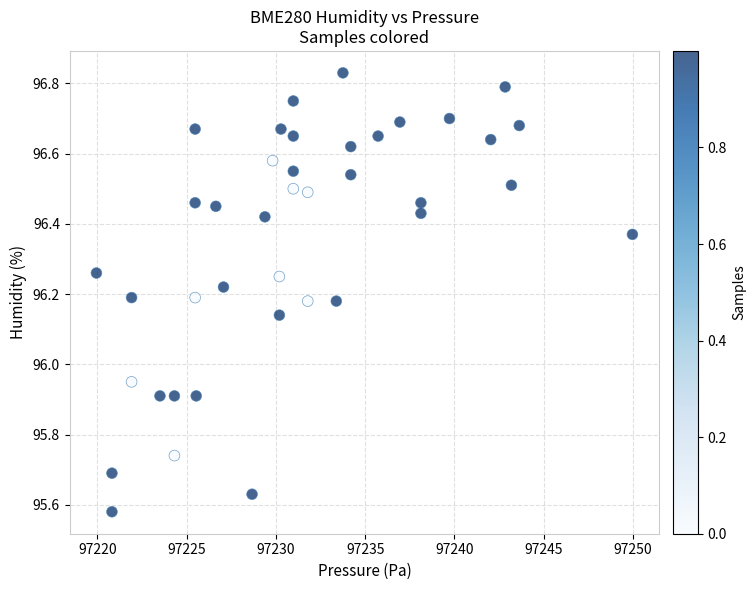

What is the range of X values (max minus min)?

30.0